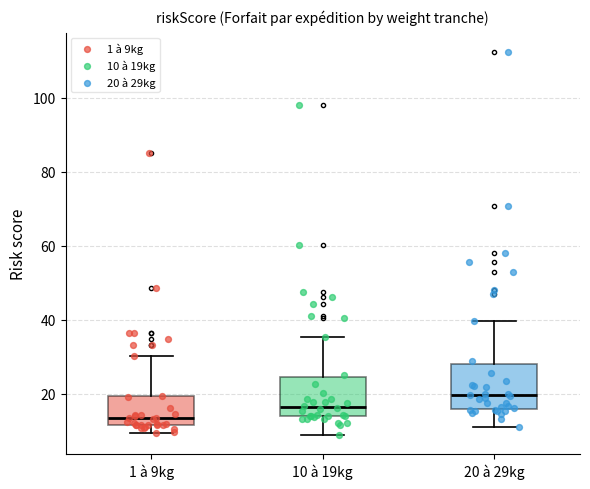

Reading left to right, transcribe this box plot: for each box, give where its median line is, the range the box spans, and where its two whiskers end, as read against the y-axis. The values are not printed on the chart, so give them approximately, as read against the axis.

1 à 9kg: median 14, box 12 to 20, whiskers 10 to 30
10 à 19kg: median 16, box 14 to 24, whiskers 8 to 36
20 à 29kg: median 20, box 16 to 28, whiskers 12 to 40